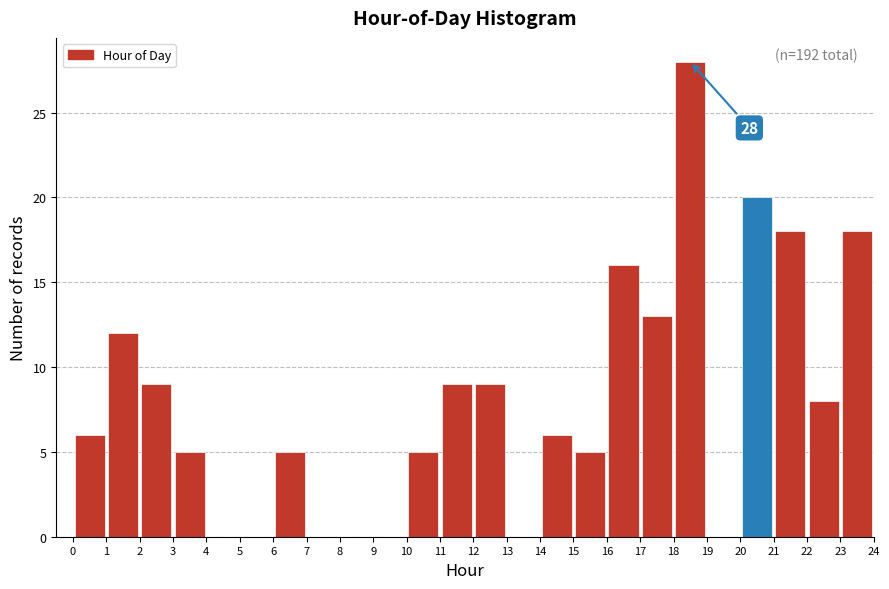

Which range on the x-axis has the tallest bar?

18 to 19